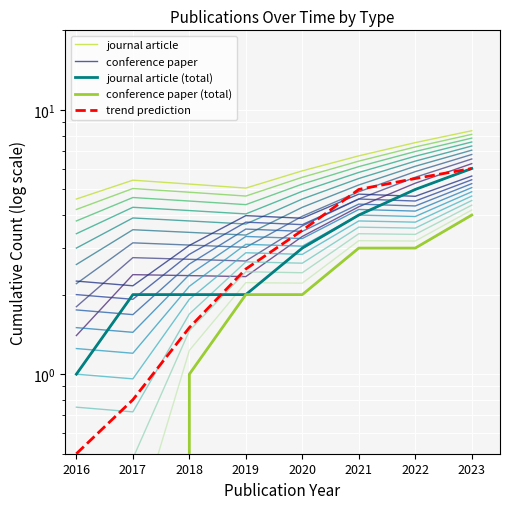

How many times do trend prediction and journal article (total) cross each other?

1